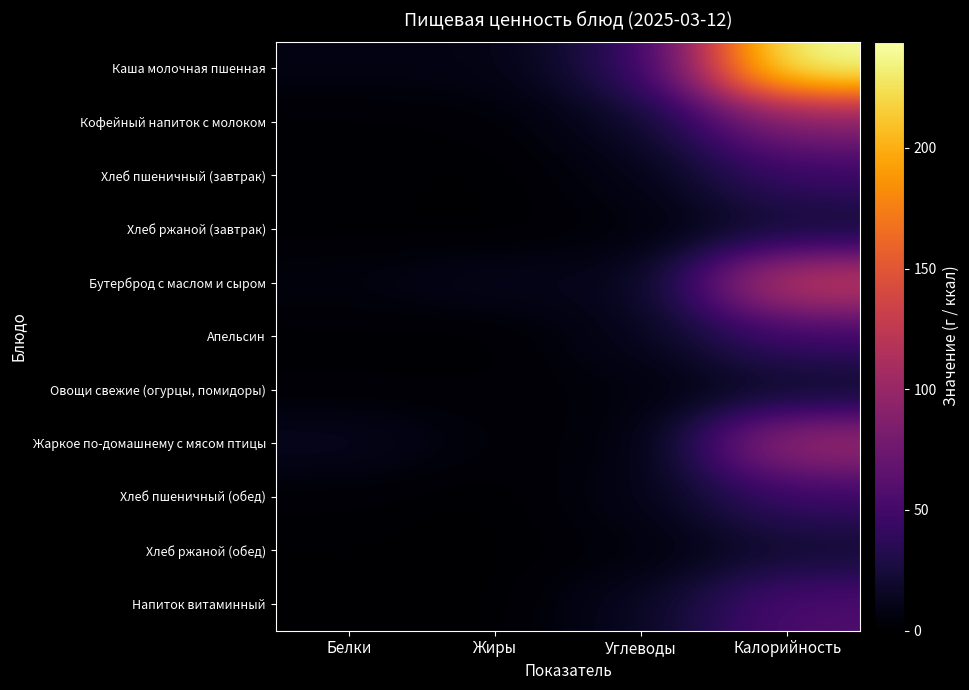

Which series has the largest total across all categories?

Каша молочная пшенная